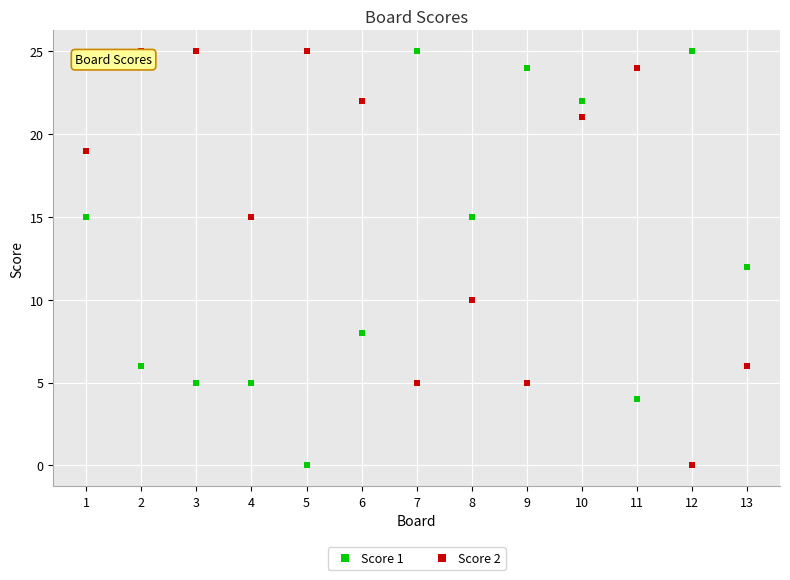

What is the difference between the maximum and minimum values in the Score 2 series?

25